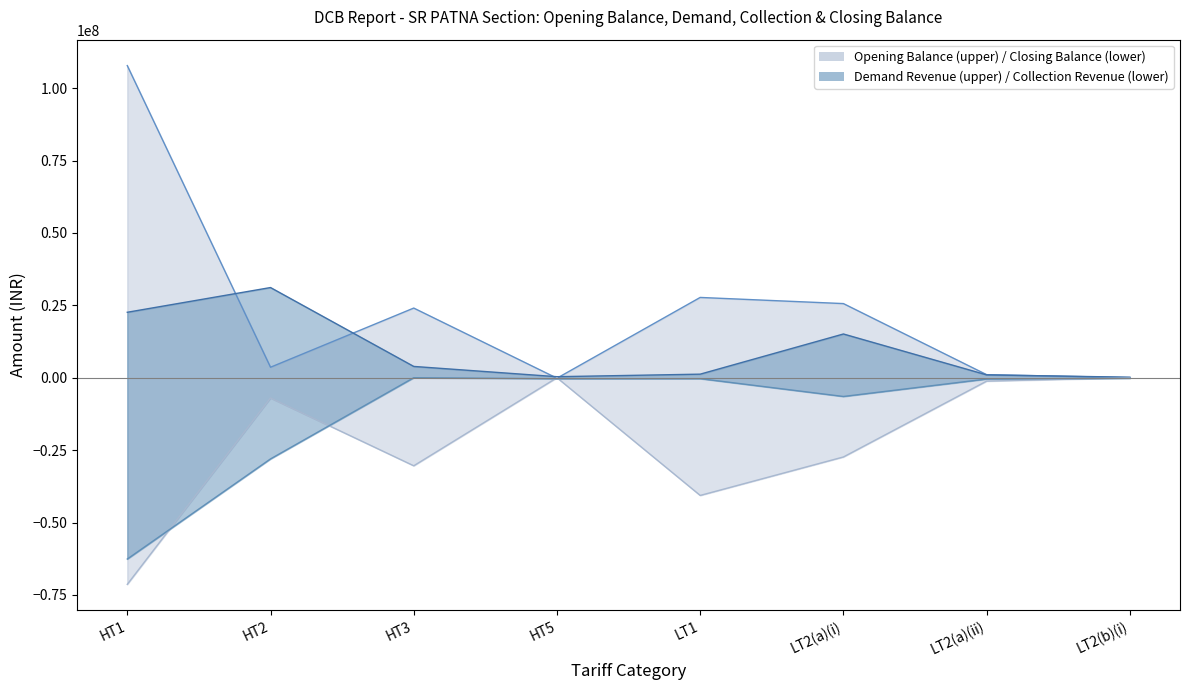

Between HT1 and LT2(b)(i), which is larger?

HT1